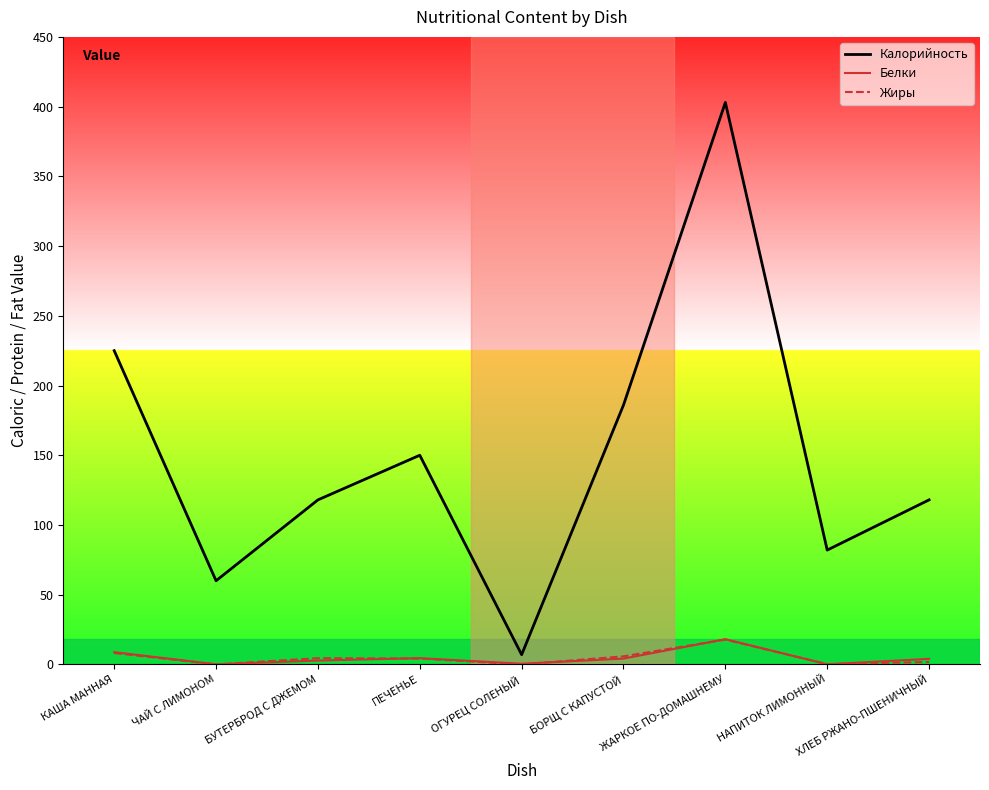

True or false: Белки has a value of 0.1 at ЧАЙ С ЛИМОНОМ.

True